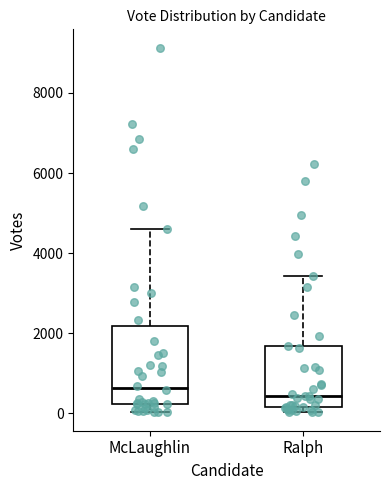

Which box is the tallest, from its lower edge to its upper edge?

McLaughlin